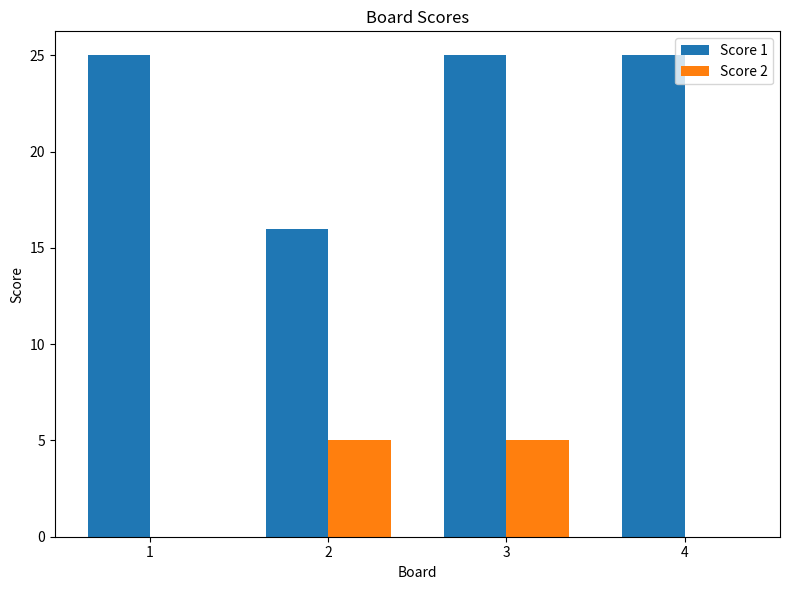

At which category is the sum across all series the highest?

3